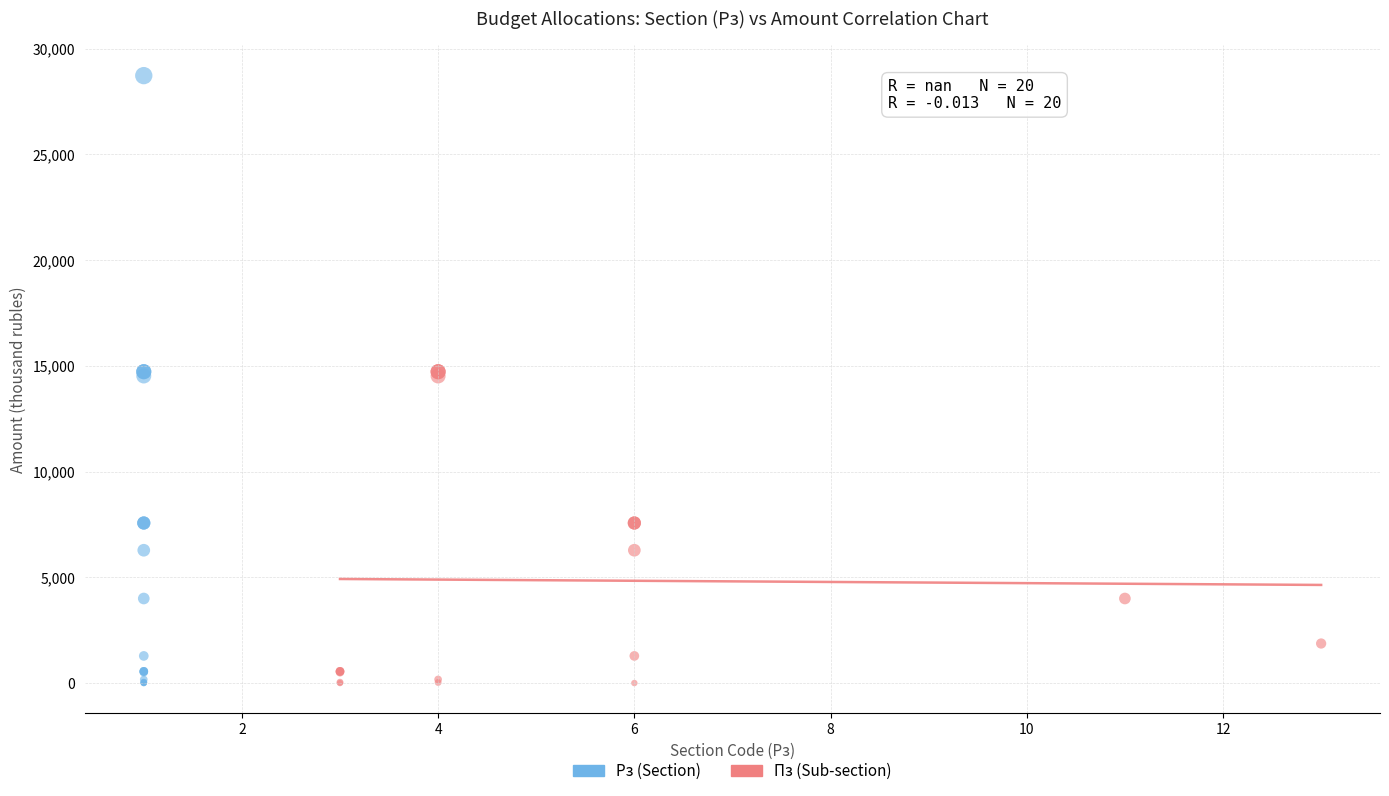

What are all the series names shown in the legend?

Рз (Section), Пз (Sub-section)